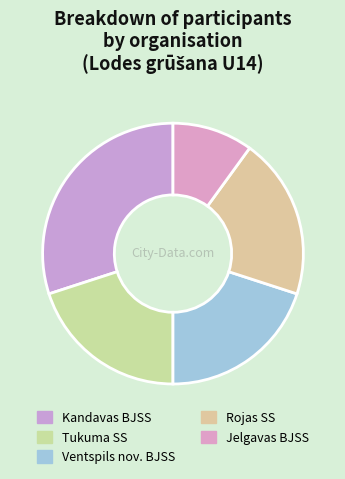

Rank the categories by value from lowest to highest.

Jelgavas BJSS, Tukuma SS, Ventspils nov. BJSS, Rojas SS, Kandavas BJSS